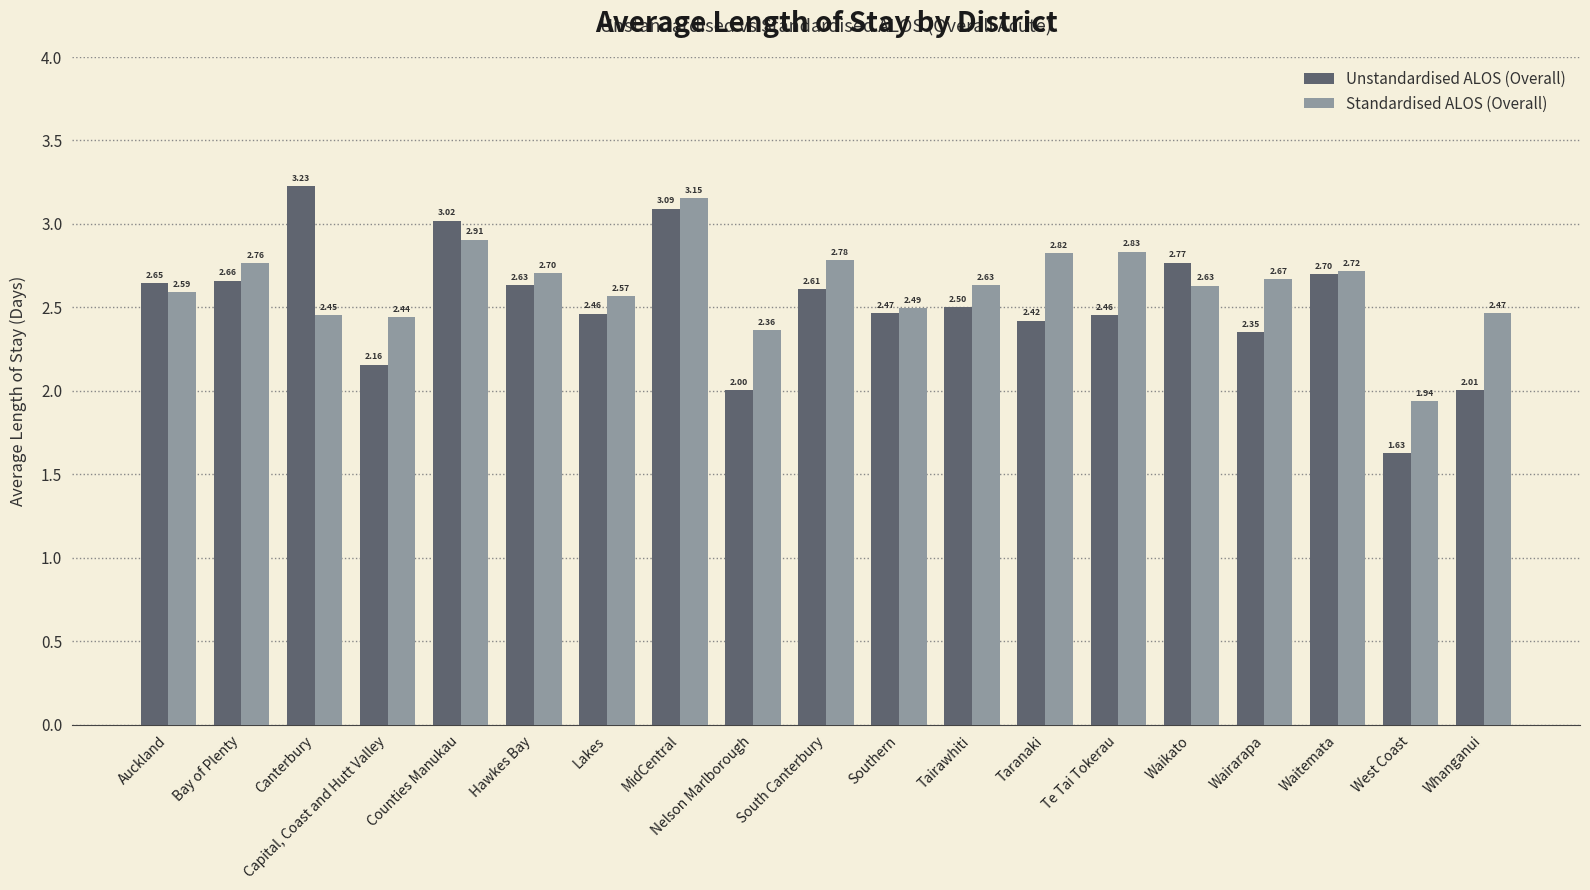

At which category is the sum across all series the highest?

MidCentral